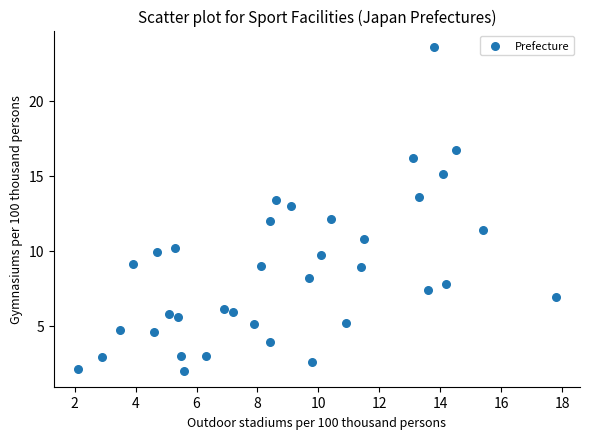

What is the range of X values (max minus min)?

15.7